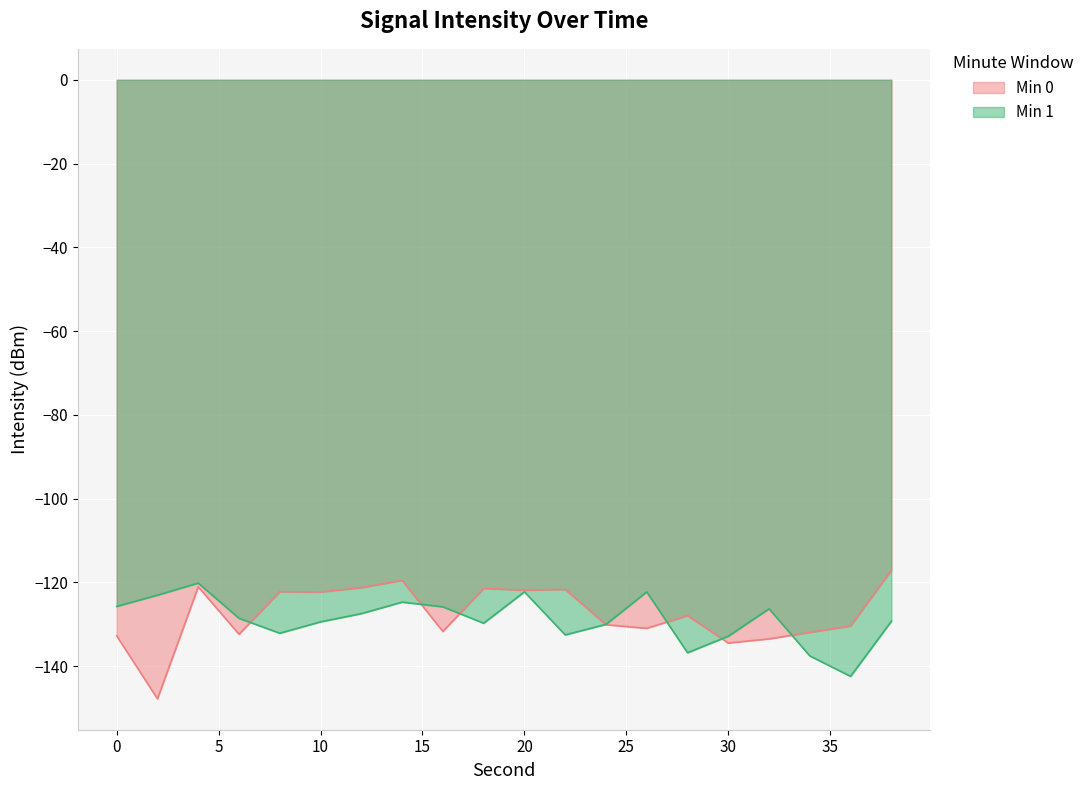

What is the total value across all series at 28?

-264.8